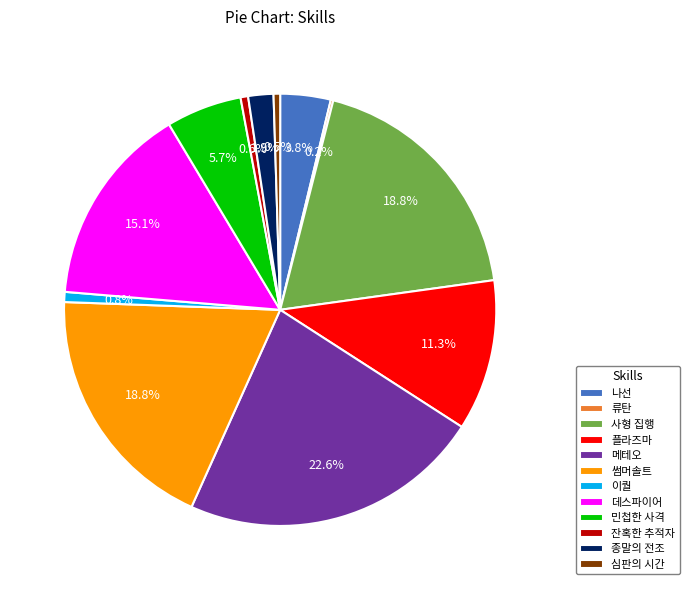

What is the largest slice in the pie chart?

메테오